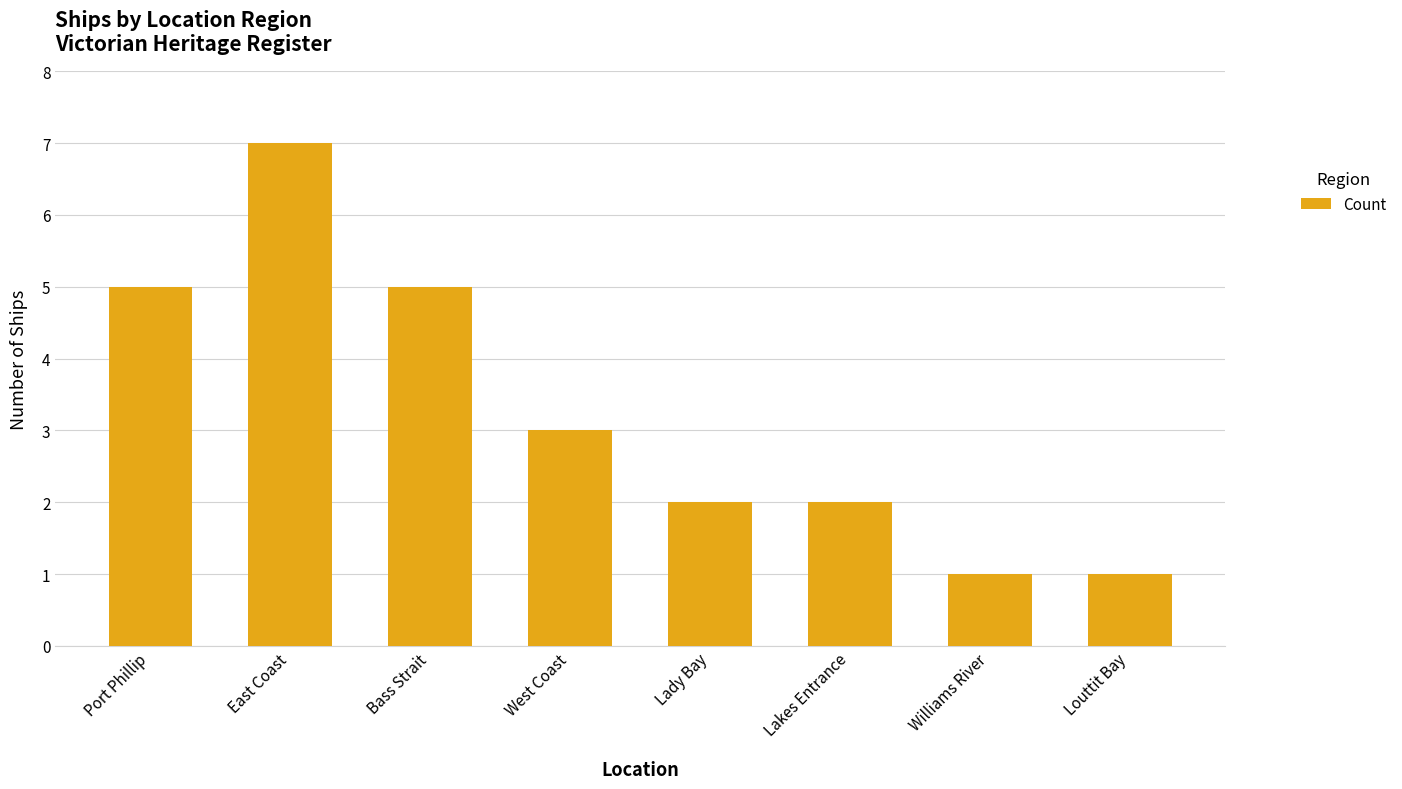

The chart shows a value of 5 at Bass Strait. True or false?

True